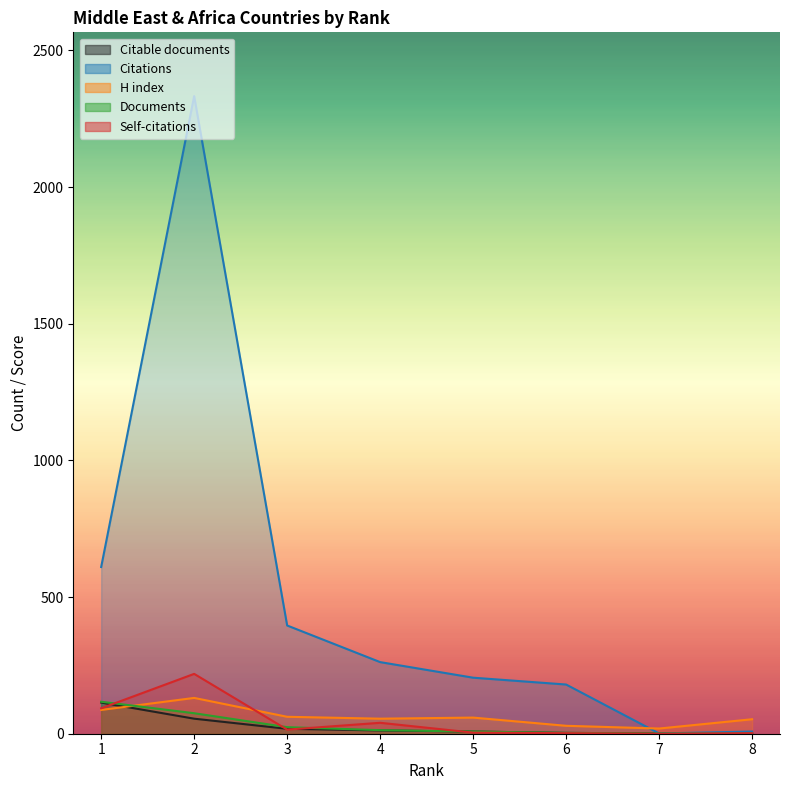

The Citations series shows 2333 at 2. True or false?

True